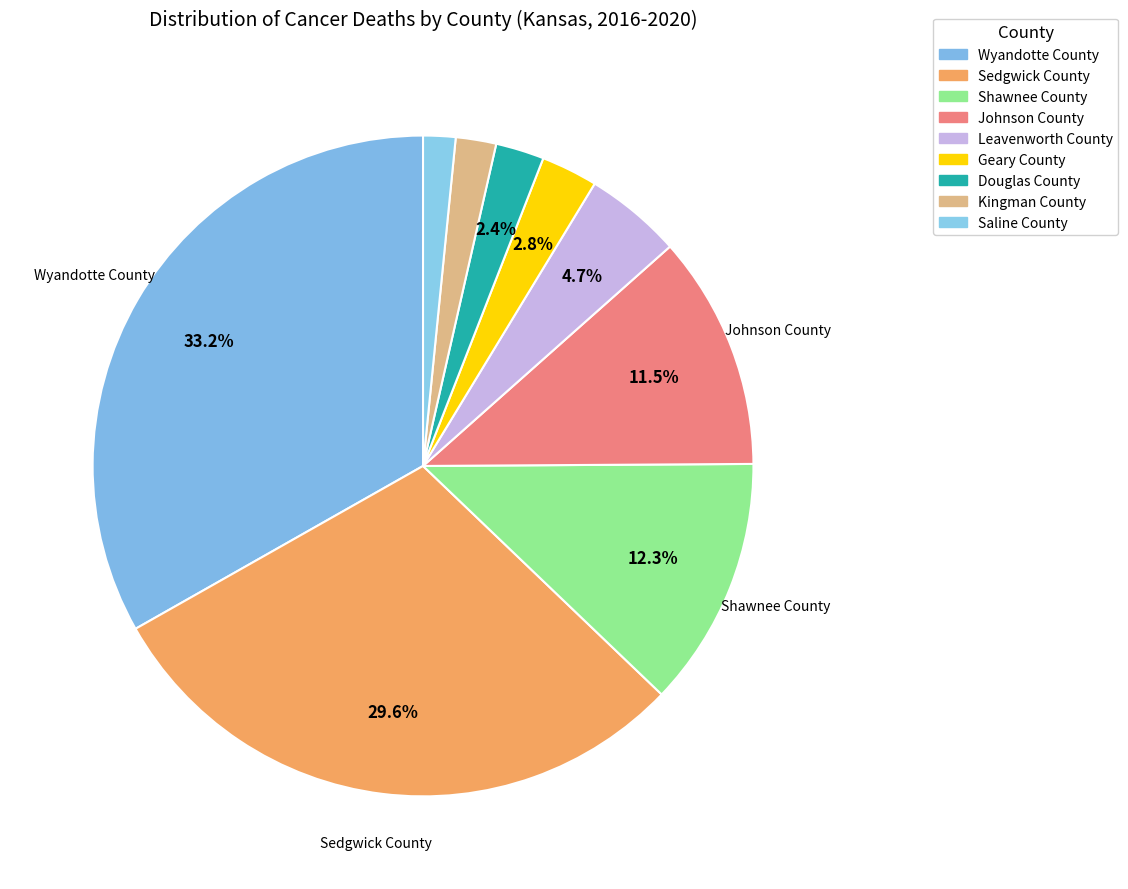

What is the change in value from Wyandotte County to Kingman County?

-79